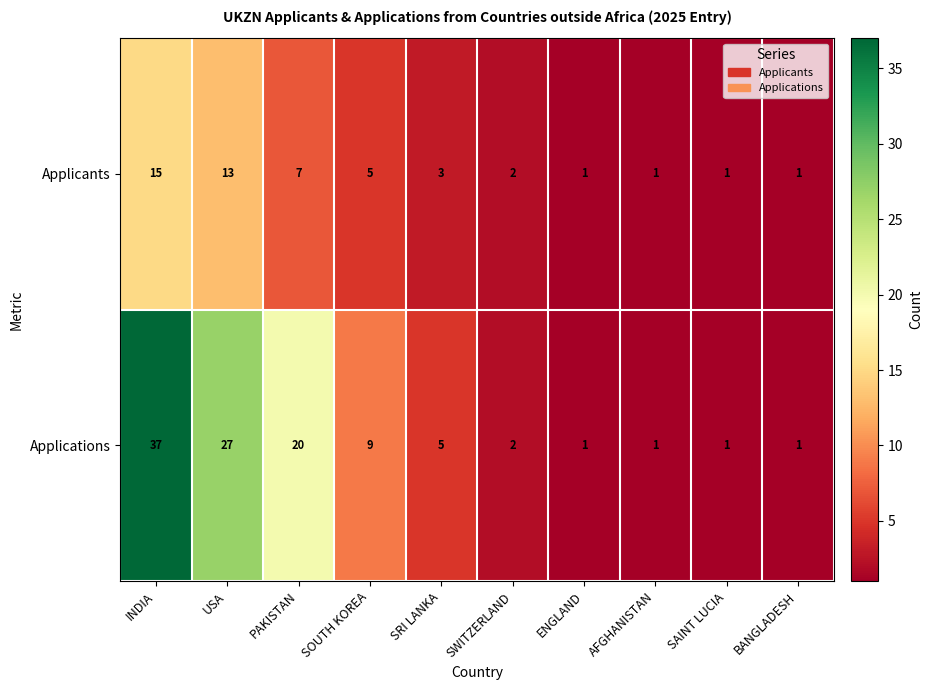

What is the maximum value shown in the chart?

37